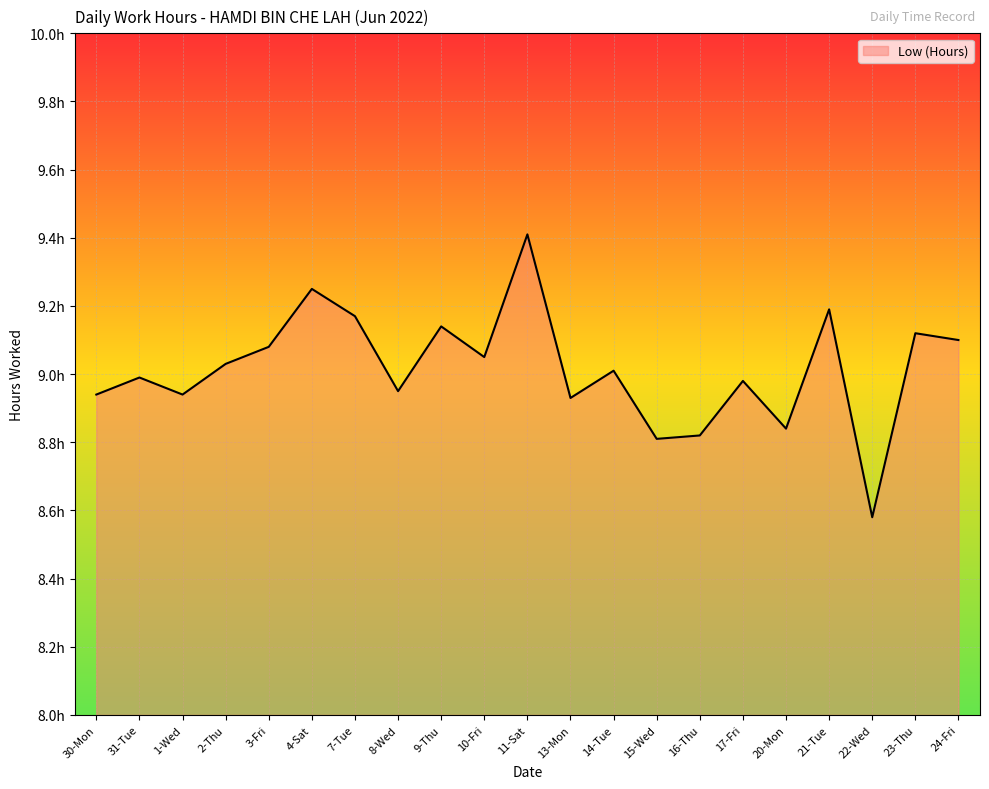

What is the change in value from 2-Thu to 4-Sat?

+0.2